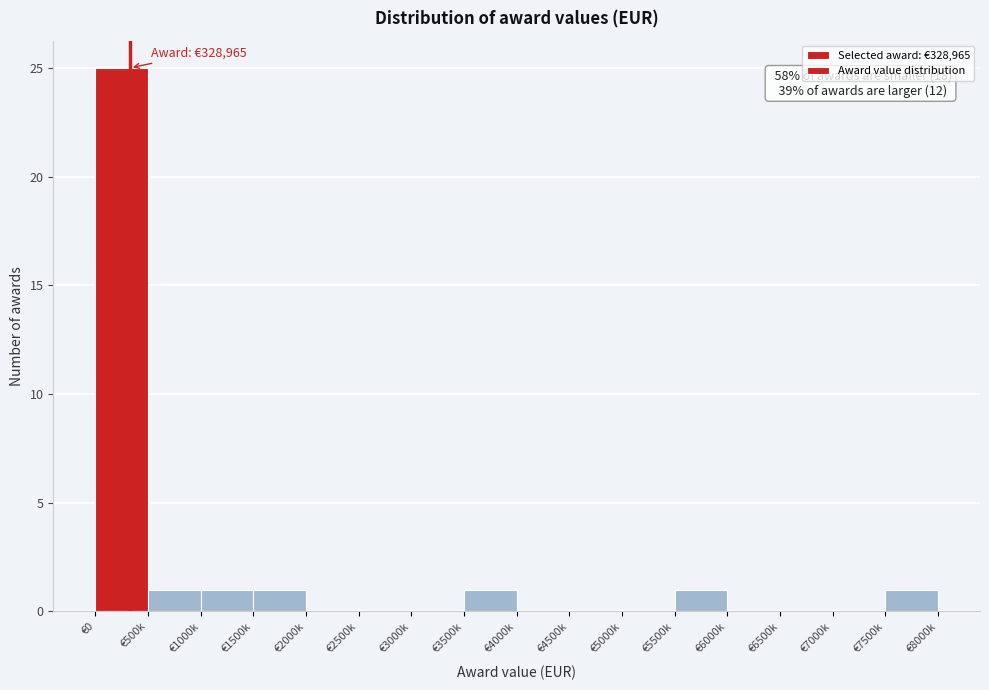

Reading left to right, what are all the values shown in this chart?

€0=25	€500k=1	€1000k=1	€1500k=1	€2000k=0	€2500k=0	€3000k=0	€3500k=1	€4000k=0	€4500k=0	€5000k=0	€5500k=1	€6000k=0	€6500k=0	€7000k=0	€7500k=1